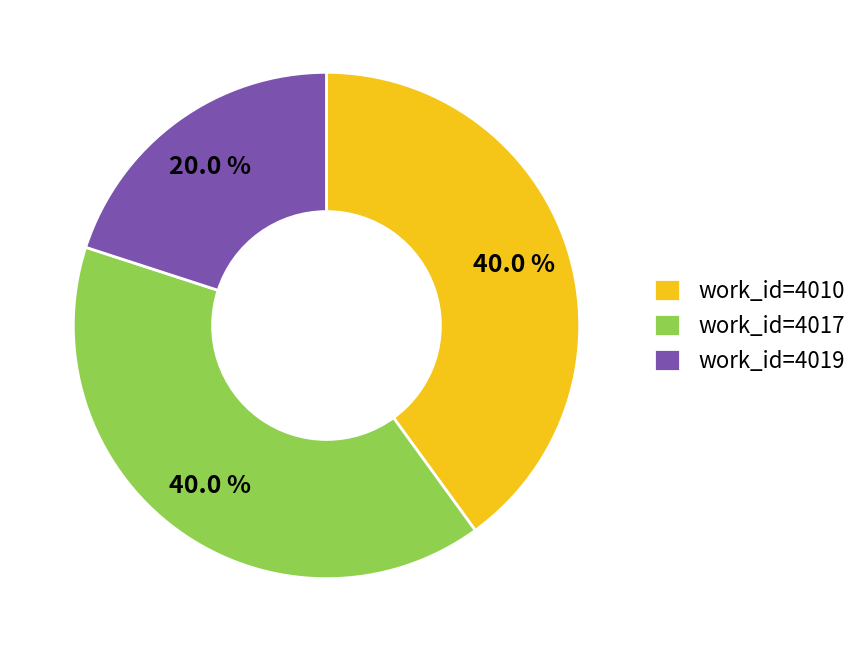

Does any single category account for the majority?

No